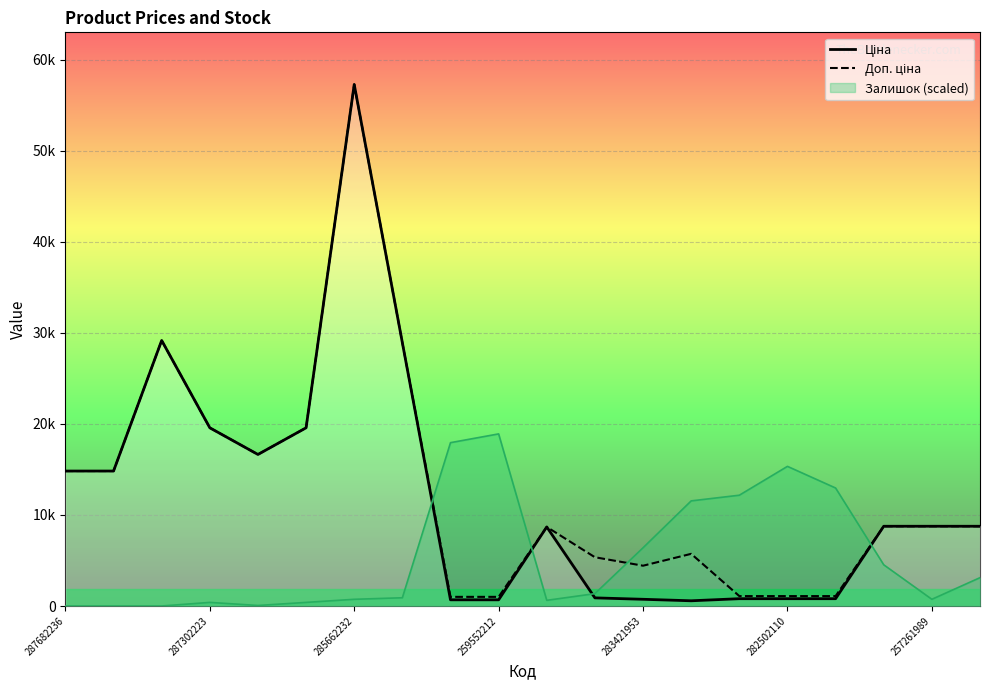

At which label does Доп. ціна reach its peak?

285662232